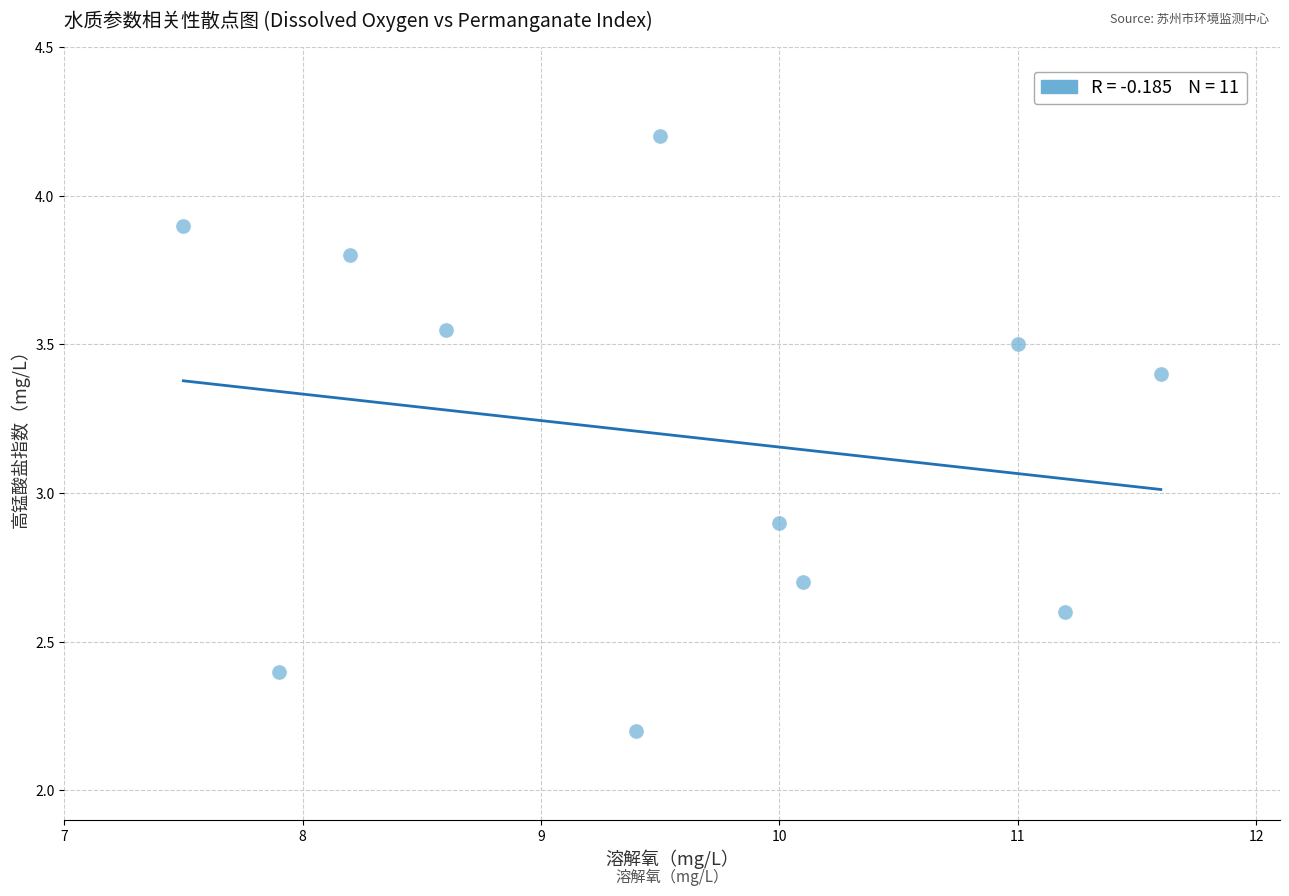

What is the range of X values (max minus min)?

4.1